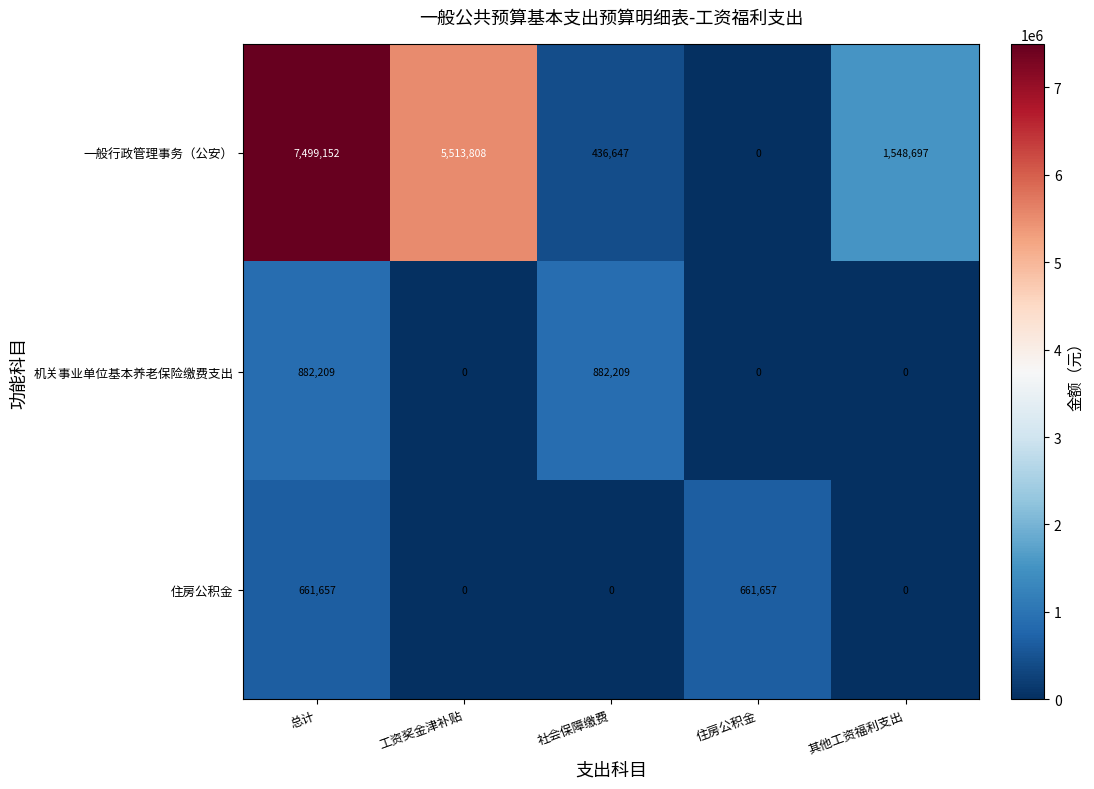

What is the maximum value shown in the chart?

7499152